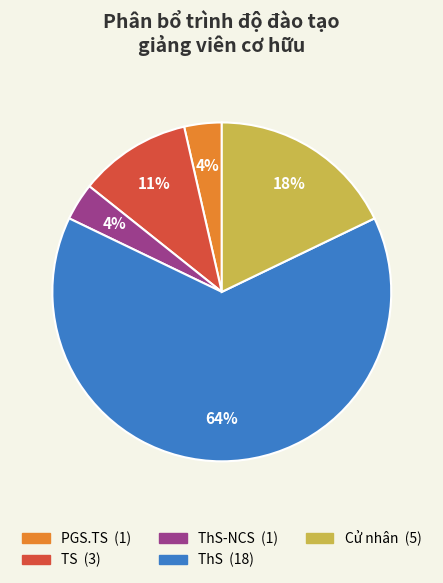

Does any single category account for the majority?

Yes